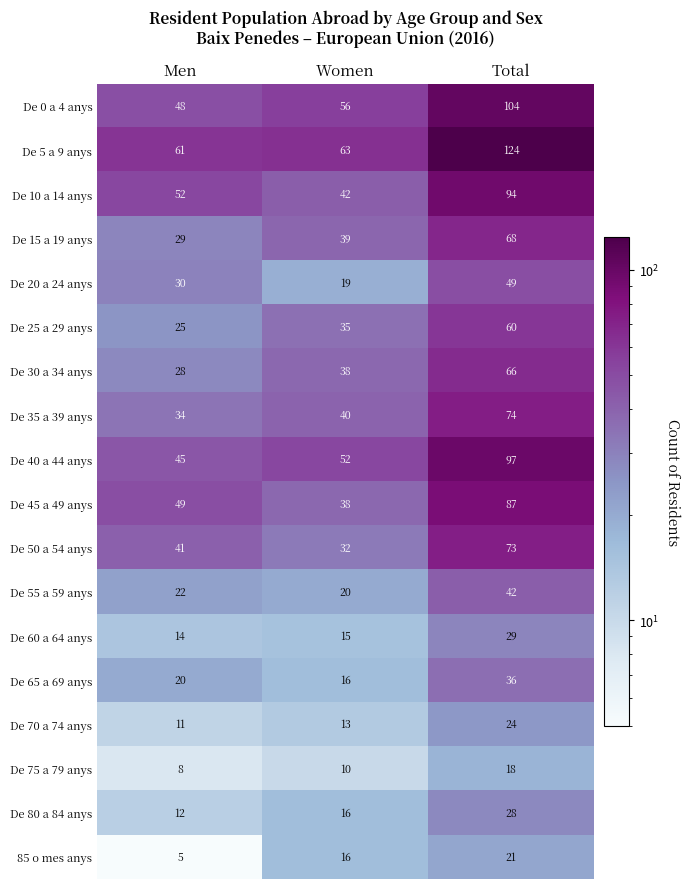

What is the approximate value of De 65 a 69 anys at Women, to the nearest 5?

15